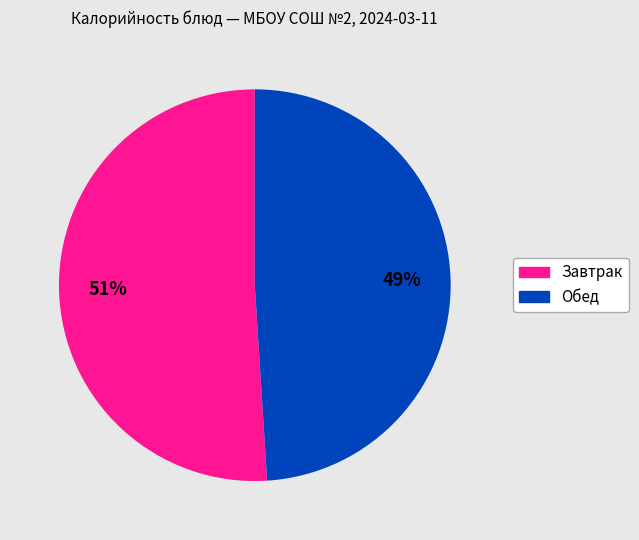

To the nearest percent, what percentage of the pie is Завтрак?

51%